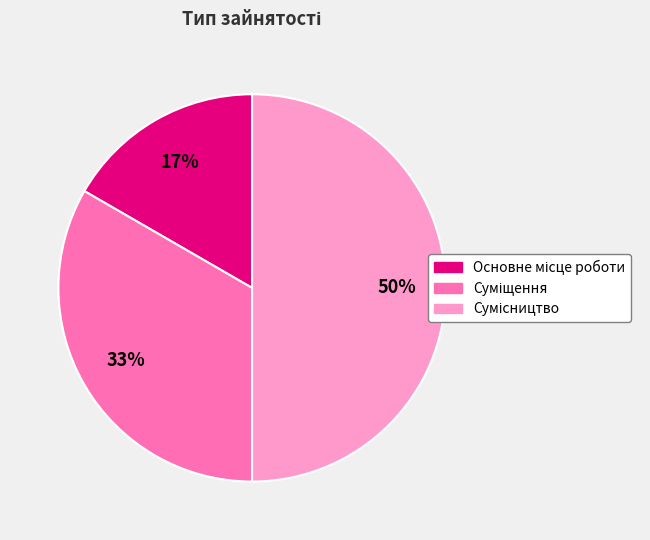

How many segments does this pie chart have?

3